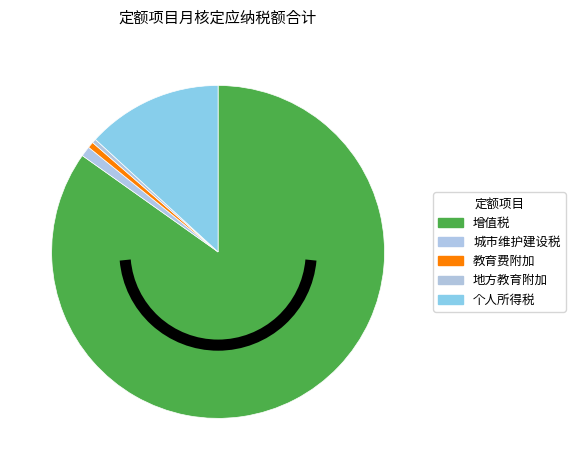

Count the number of slices in the pie.

5